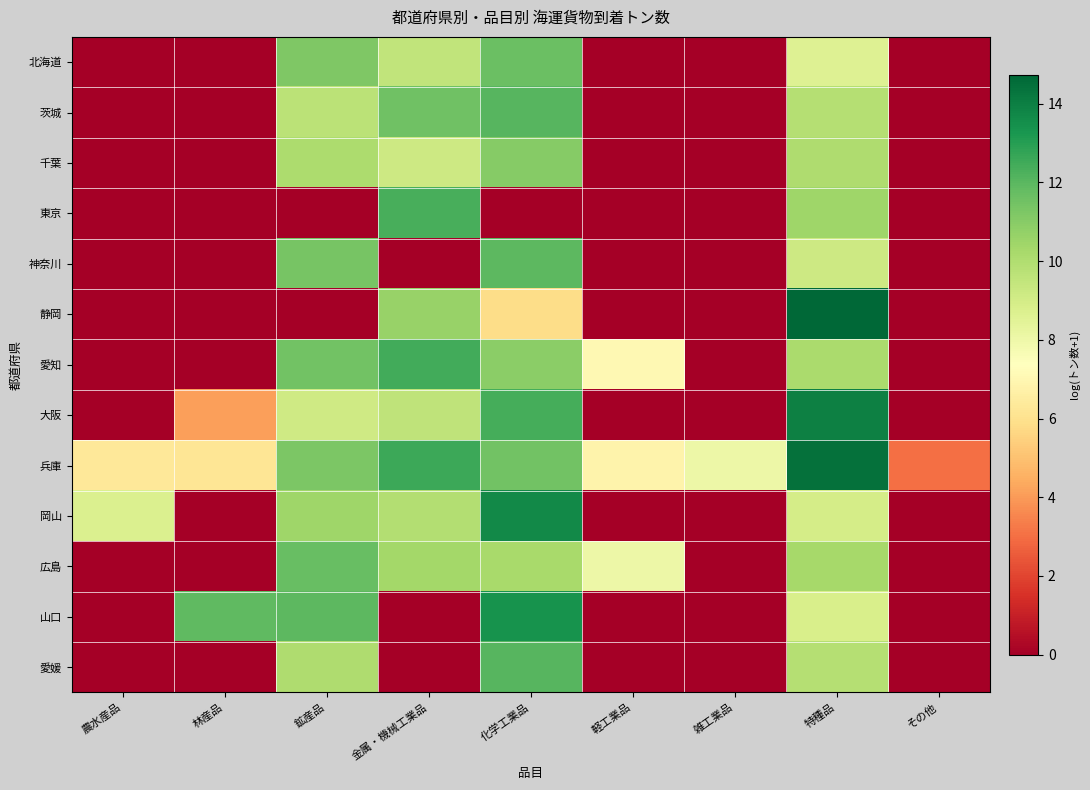

Count the number of categories in the chart.

9